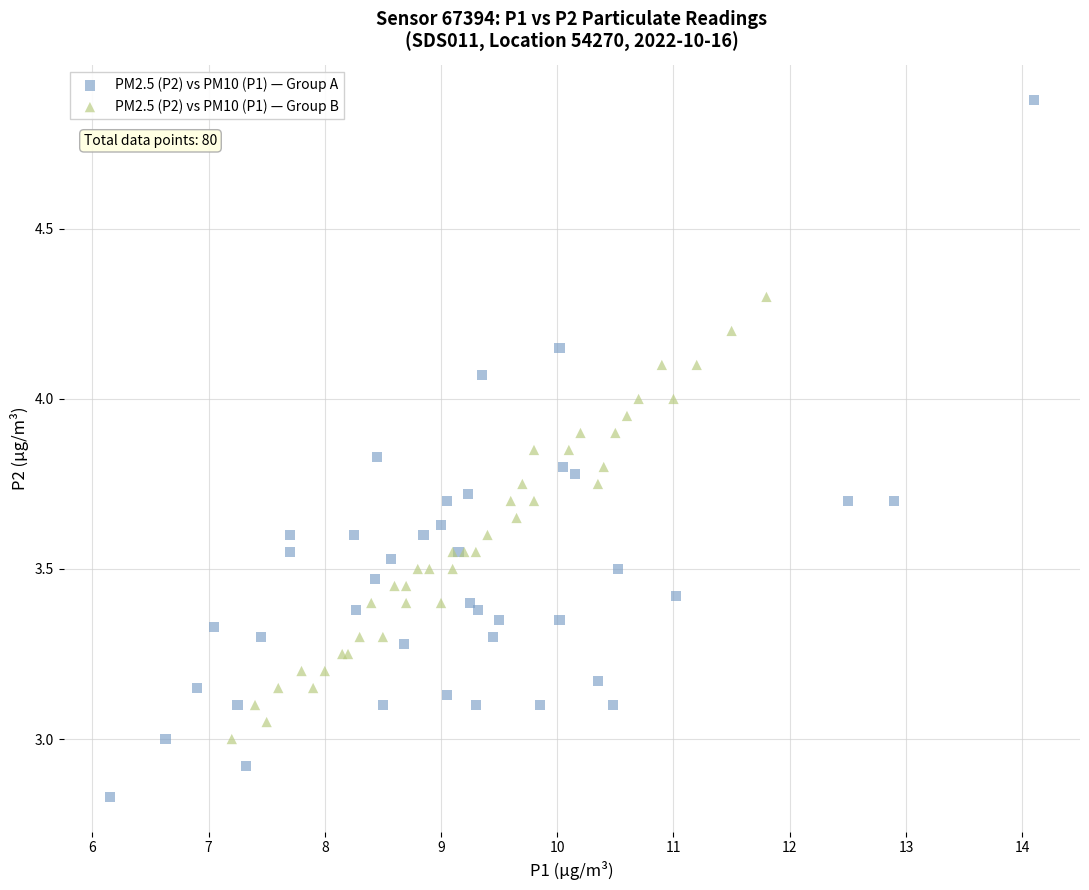

Which series reaches the maximum Y coordinate?

PM2.5 (P2) vs PM10 (P1) — Group A